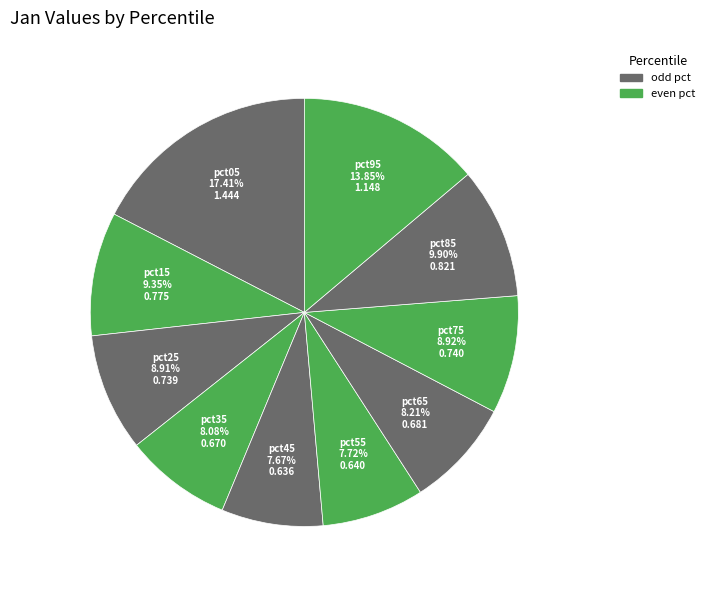

What percentage is the pct65 slice, to the nearest percent?

8%